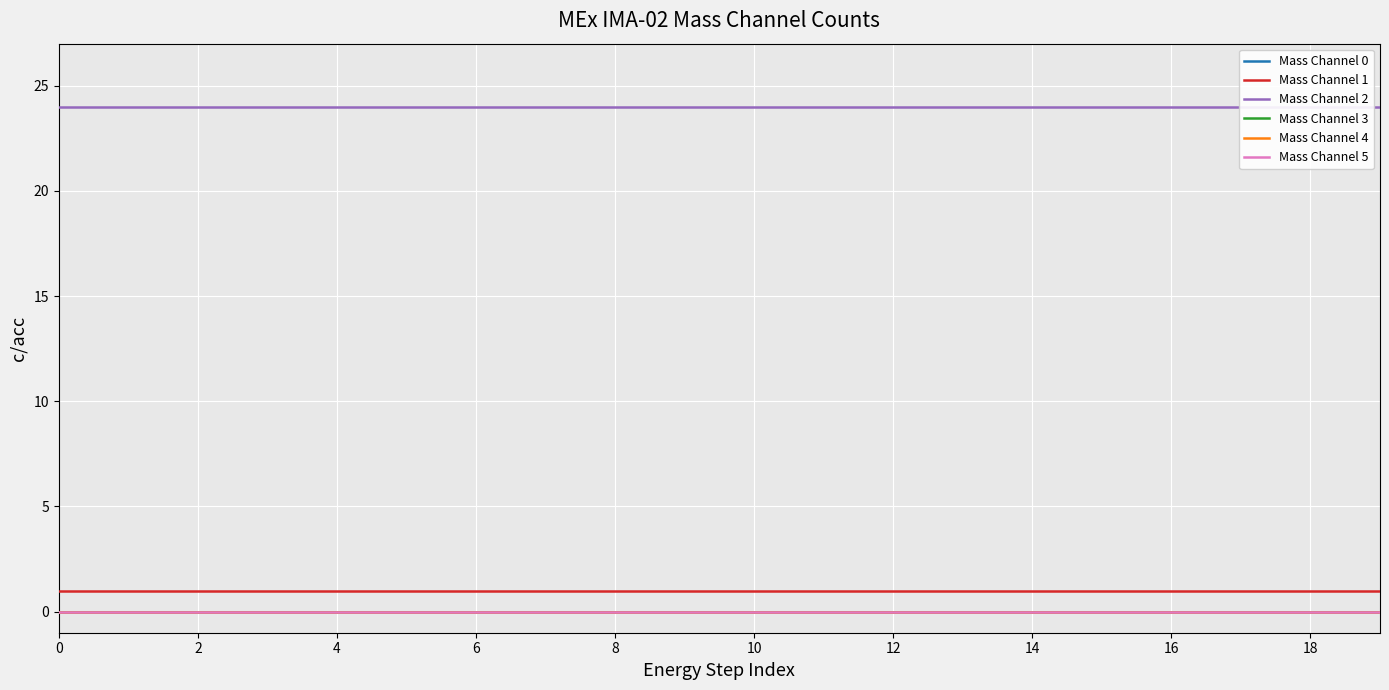

How many lines are shown in the chart?

6